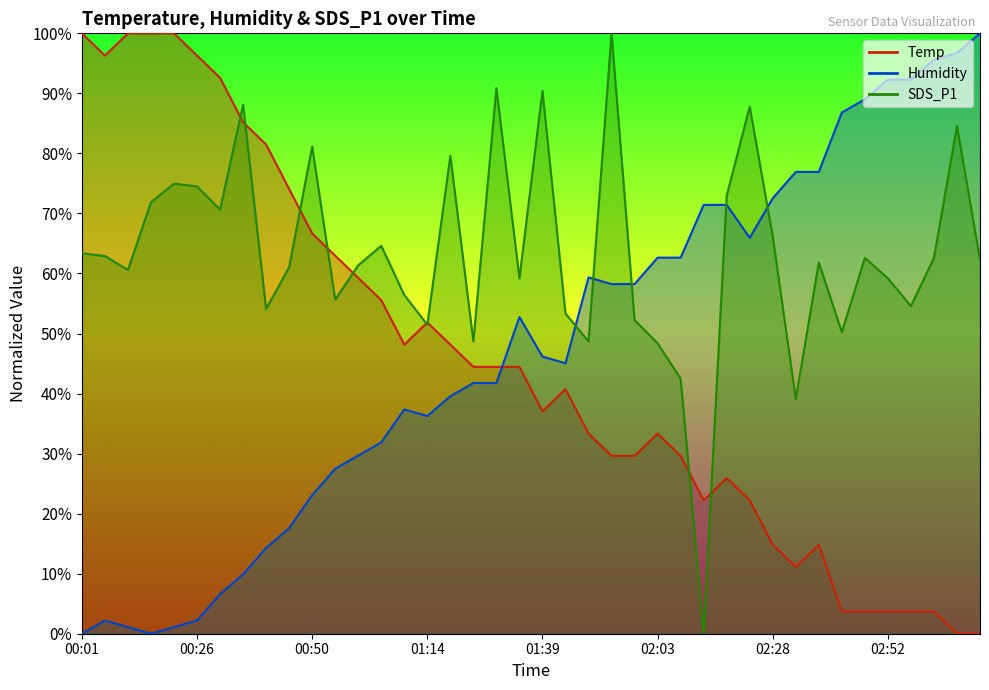

How many values in the Temp series exceed 44?

20